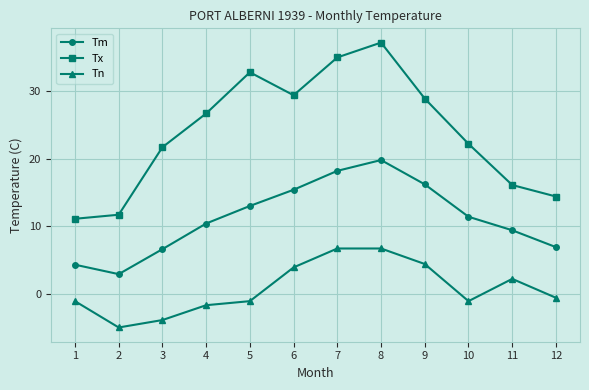

What is the average value of the Tx series?

23.9